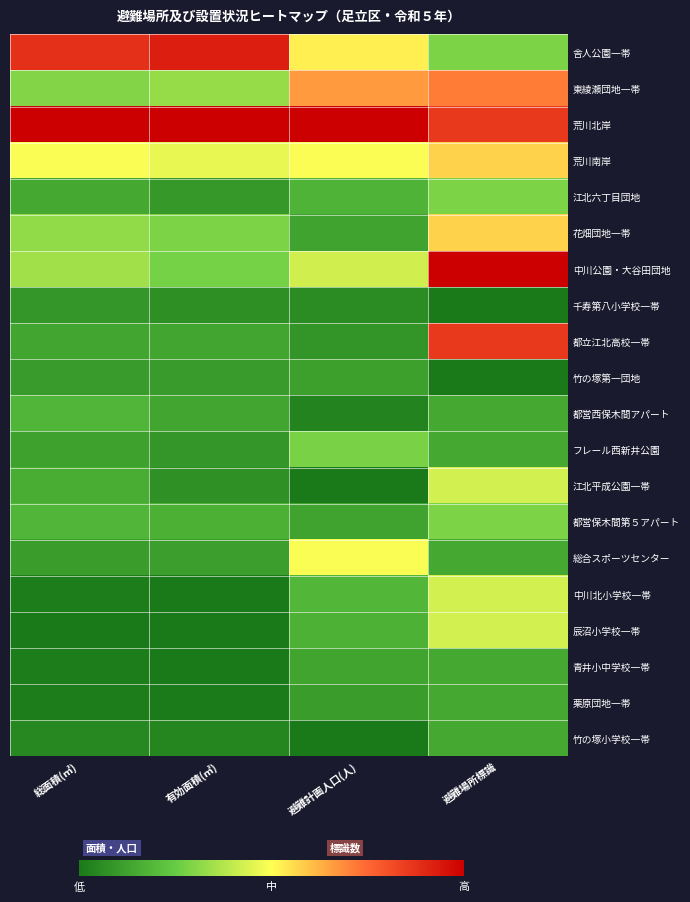

Reading left to right, what are all the values shown in this chart?

舎人公園一帯: 総面積(㎡)=0.9	有効面積(㎡)=0.9	避難計画人口(人)=0.5	避難場所標識=0.3
東綾瀬団地一帯: 総面積(㎡)=0.3	有効面積(㎡)=0.3	避難計画人口(人)=0.7	避難場所標識=0.7
荒川北岸: 総面積(㎡)=1.0	有効面積(㎡)=1.0	避難計画人口(人)=1.0	避難場所標識=0.9
荒川南岸: 総面積(㎡)=0.5	有効面積(㎡)=0.5	避難計画人口(人)=0.5	避難場所標識=0.6
江北六丁目団地: 総面積(㎡)=0.1	有効面積(㎡)=0.1	避難計画人口(人)=0.2	避難場所標識=0.3
花畑団地一帯: 総面積(㎡)=0.3	有効面積(㎡)=0.3	避難計画人口(人)=0.1	避難場所標識=0.6
中川公園・大谷田団地: 総面積(㎡)=0.4	有効面積(㎡)=0.3	避難計画人口(人)=0.4	避難場所標識=1.0
千寿第八小学校一帯: 総面積(㎡)=0.1	有効面積(㎡)=0.1	避難計画人口(人)=0.1	避難場所標識=0.0
都立江北高校一帯: 総面積(㎡)=0.1	有効面積(㎡)=0.1	避難計画人口(人)=0.1	避難場所標識=0.9
竹の塚第一団地: 総面積(㎡)=0.1	有効面積(㎡)=0.1	避難計画人口(人)=0.1	避難場所標識=0.0
都営西保木間アパート: 総面積(㎡)=0.2	有効面積(㎡)=0.1	避難計画人口(人)=0.0	避難場所標識=0.1
フレール西新井公園: 総面積(㎡)=0.1	有効面積(㎡)=0.1	避難計画人口(人)=0.3	避難場所標識=0.1
江北平成公園一帯: 総面積(㎡)=0.2	有効面積(㎡)=0.1	避難計画人口(人)=0.0	避難場所標識=0.4
都営保木間第５アパート: 総面積(㎡)=0.2	有効面積(㎡)=0.2	避難計画人口(人)=0.1	避難場所標識=0.3
総合スポーツセンター: 総面積(㎡)=0.1	有効面積(㎡)=0.1	避難計画人口(人)=0.5	避難場所標識=0.1
中川北小学校一帯: 総面積(㎡)=0.0	有効面積(㎡)=0.0	避難計画人口(人)=0.2	避難場所標識=0.4
辰沼小学校一帯: 総面積(㎡)=0.0	有効面積(㎡)=0.0	避難計画人口(人)=0.2	避難場所標識=0.4
青井小中学校一帯: 総面積(㎡)=0.0	有効面積(㎡)=0.0	避難計画人口(人)=0.1	避難場所標識=0.1
栗原団地一帯: 総面積(㎡)=0.0	有効面積(㎡)=0.0	避難計画人口(人)=0.1	避難場所標識=0.1
竹の塚小学校一帯: 総面積(㎡)=0.0	有効面積(㎡)=0.0	避難計画人口(人)=0.0	避難場所標識=0.1